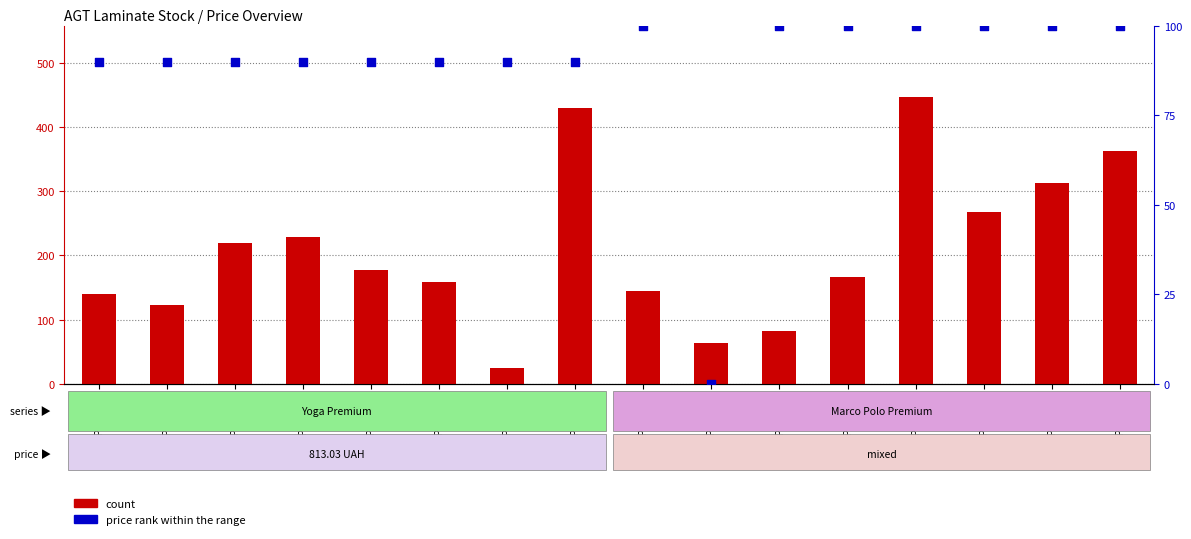

Is the value of price rank (normalized) at PRK920 greater than the value of count at PRK915?

No